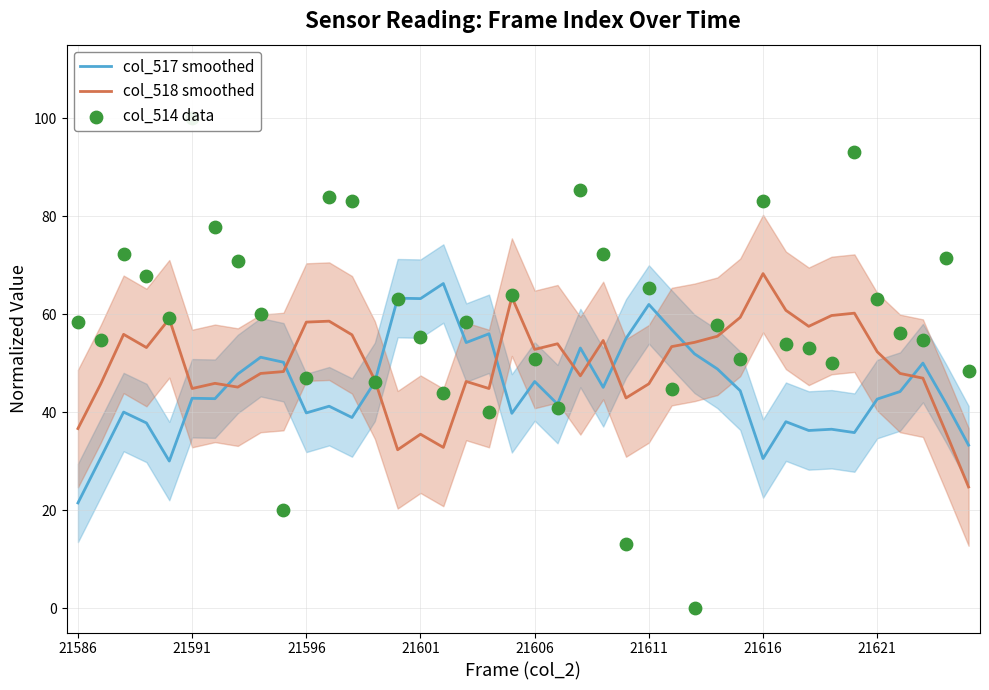

Which series has the largest total across all categories?

col_514 data